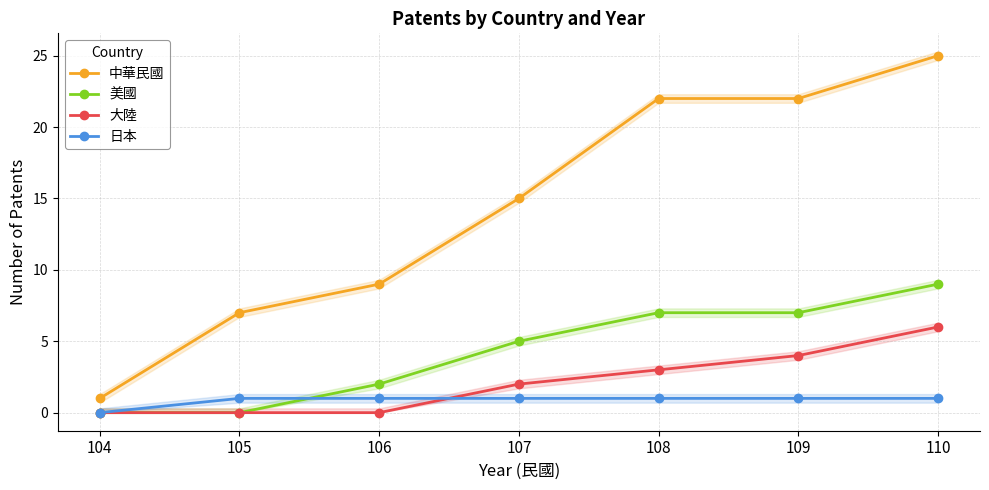

What value does the 大陸 series have at 107?

2